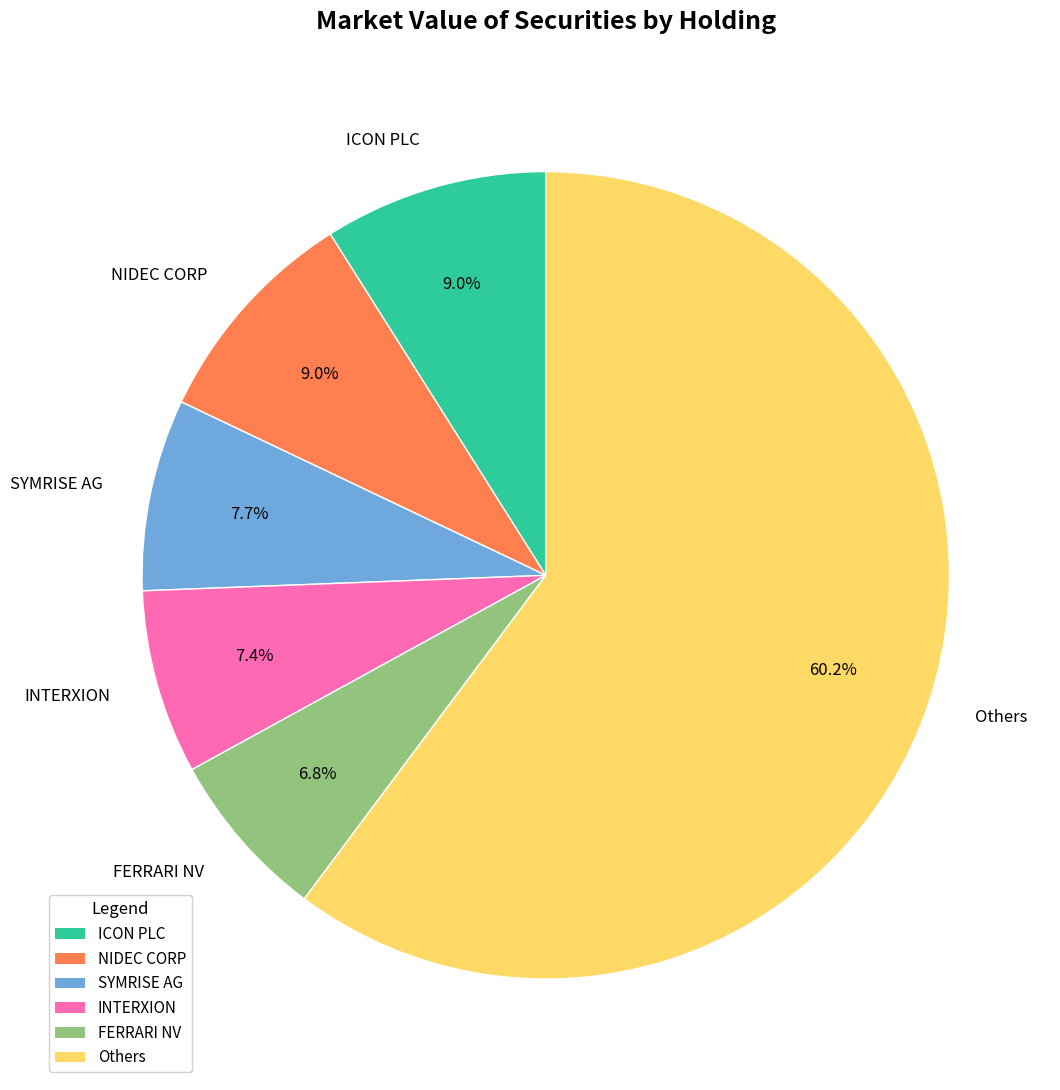

Count the number of slices in the pie.

6